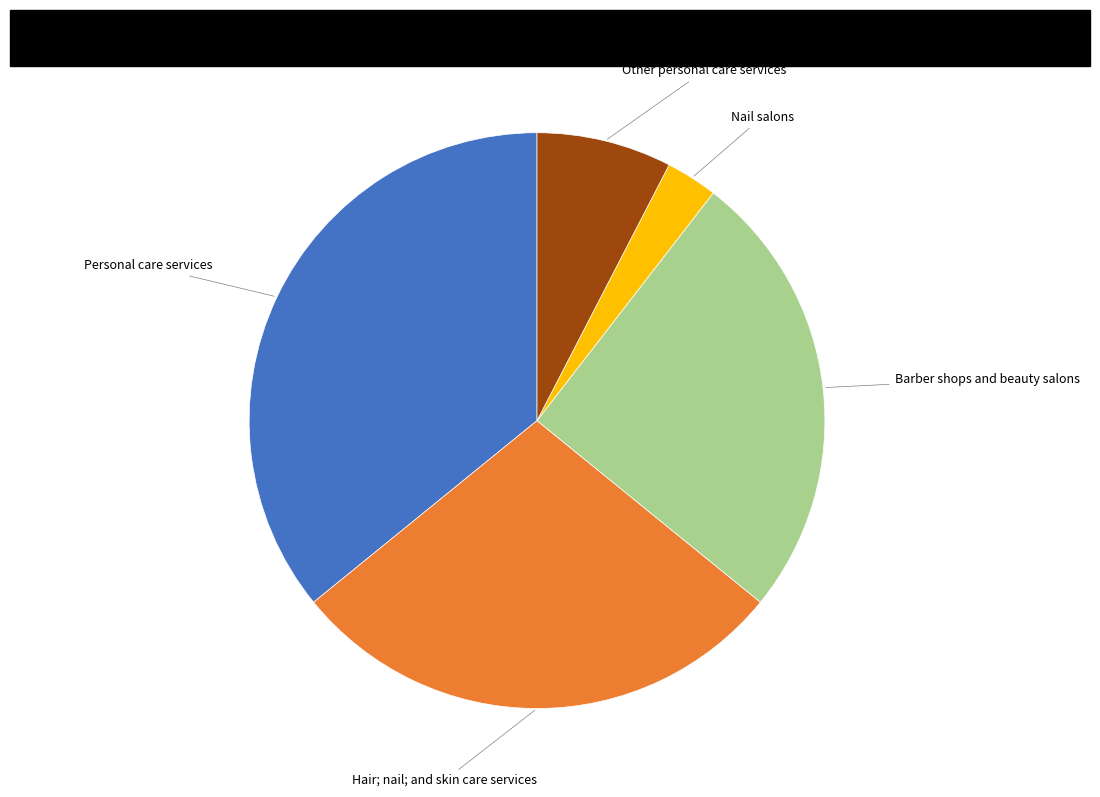

Is there any slice that represents more than half of the pie?

No